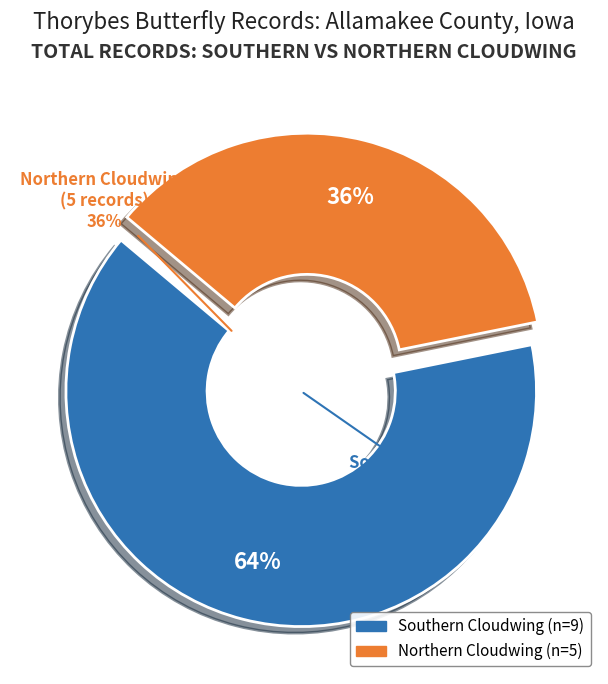

Is it true that Thorybes pylades (6130) is 0% of the pie?

True